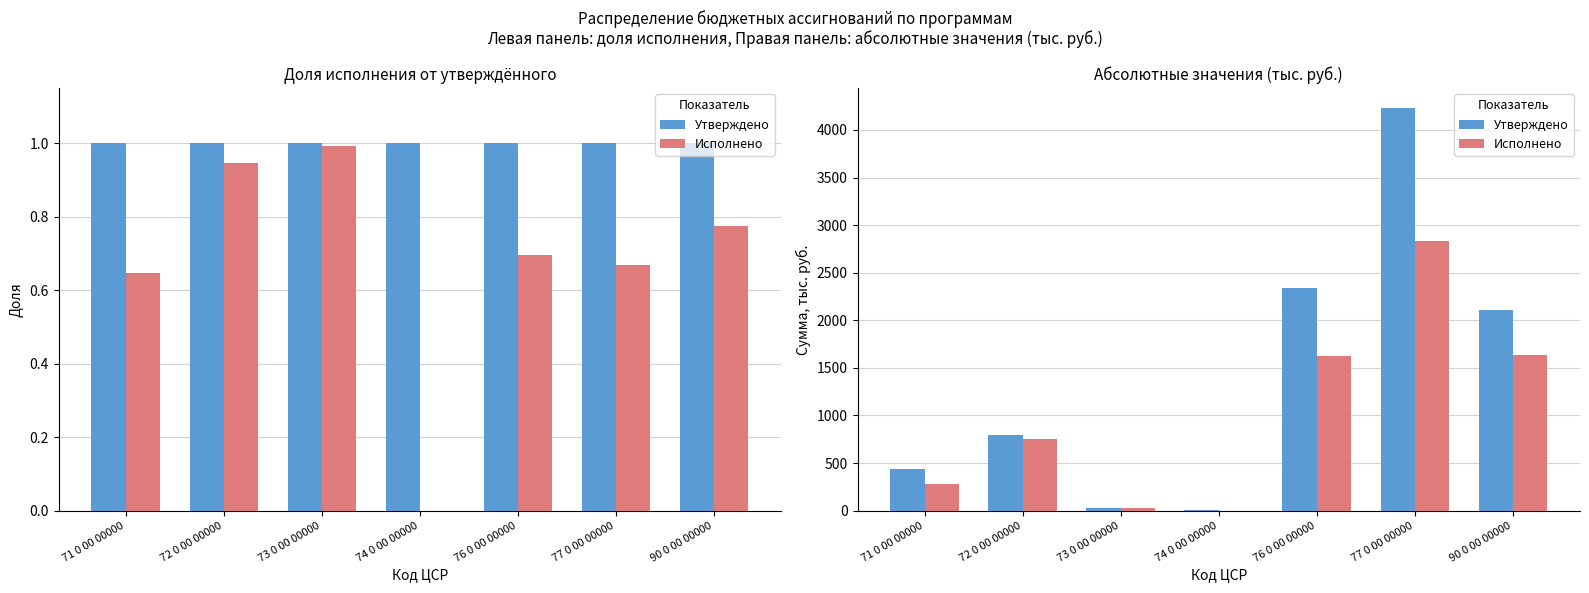

Which category has the lowest value in the Исполнено series?

74 0 00 00000